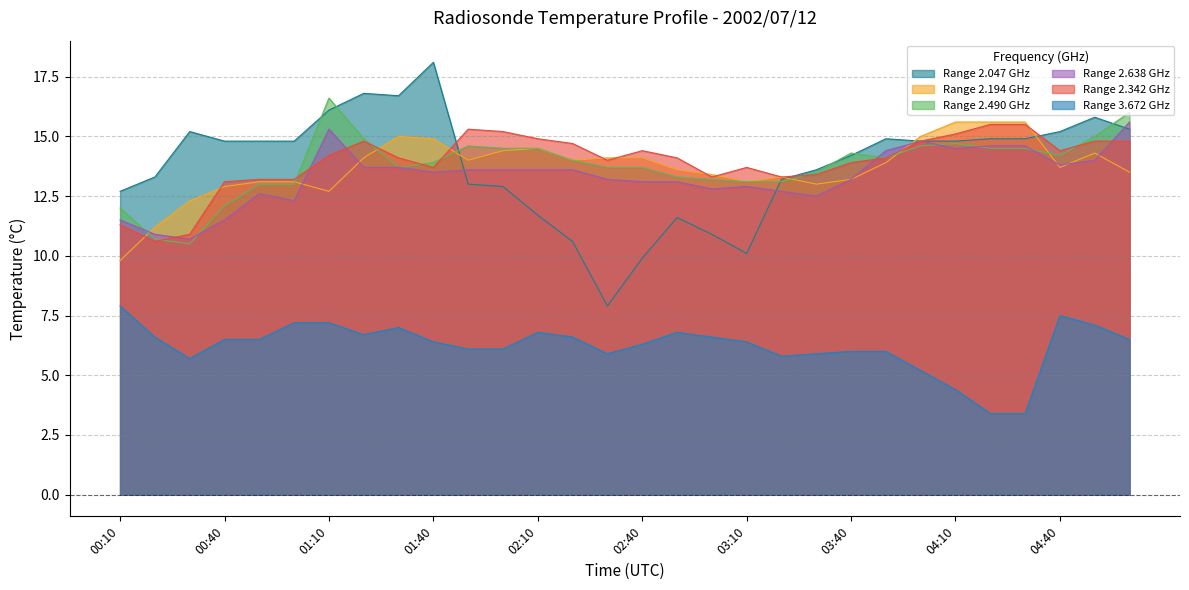

What is the difference between the second highest and second lowest values in the 3.672 series?

4.1